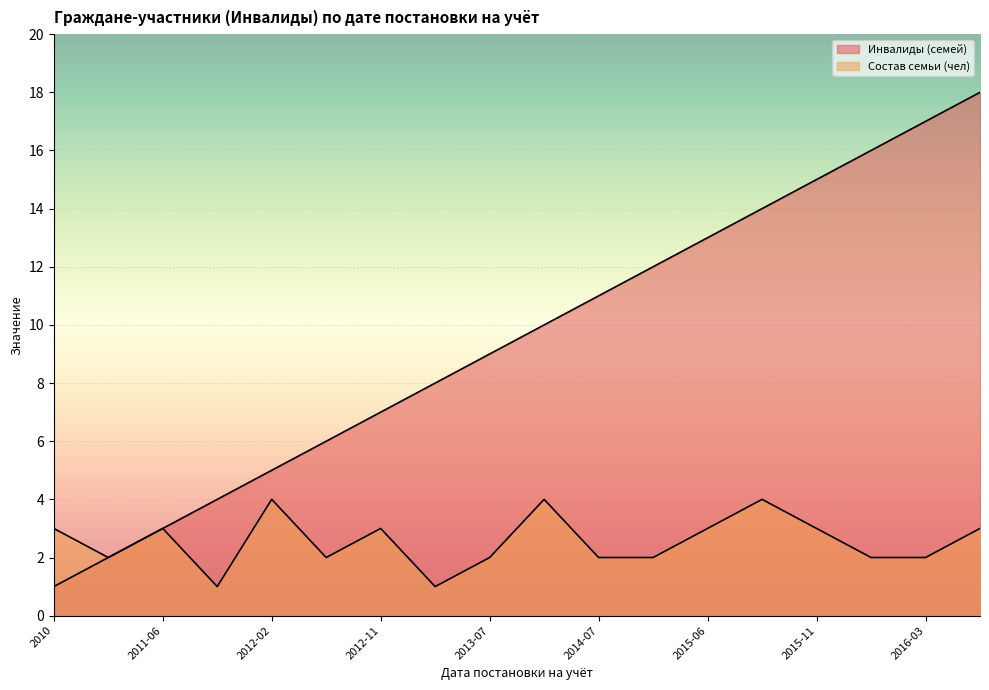

At which category does Состав семьи (чел) reach its first local valley?

2011-05